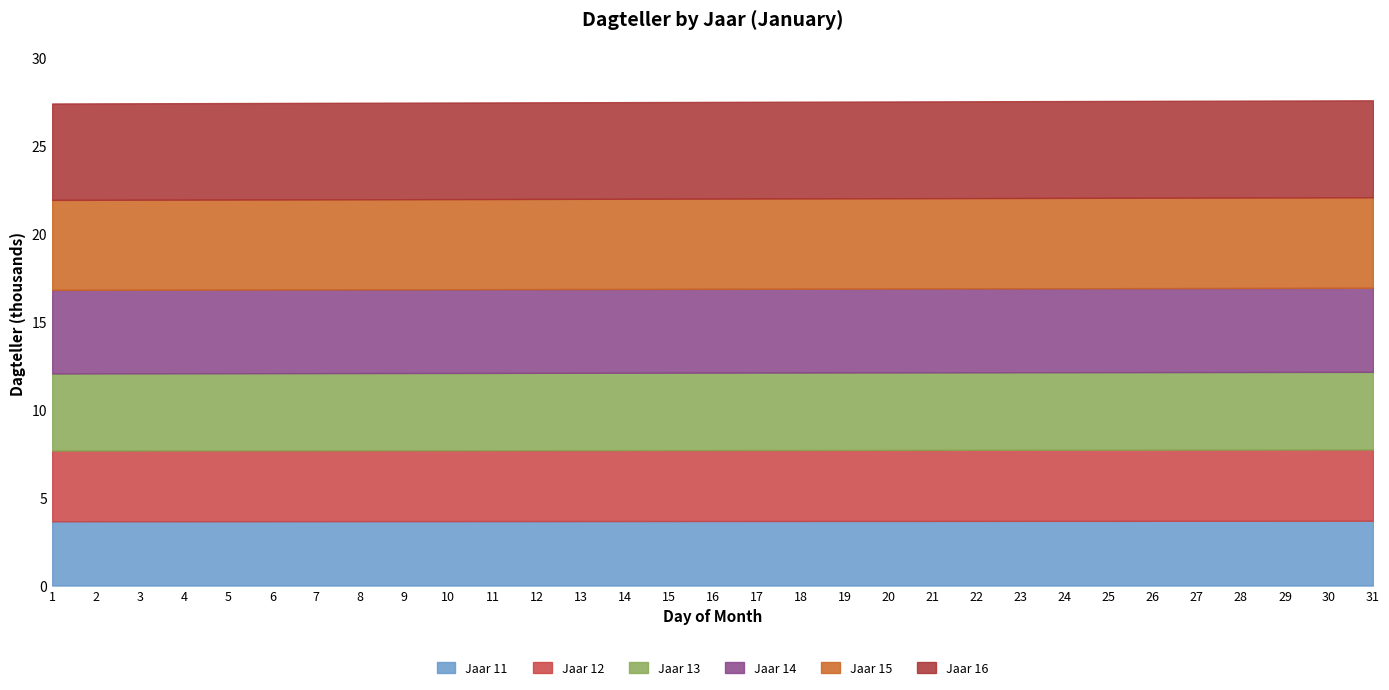

True or false: Jaar 11 and Jaar 16 cross at least once.

False